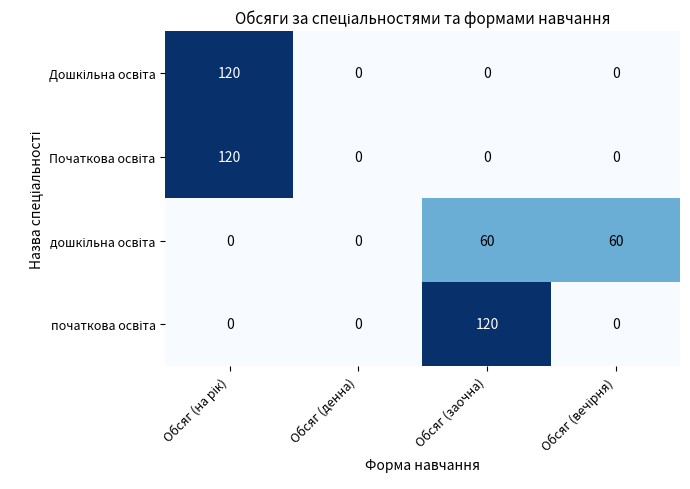

What is the maximum value shown in the chart?

120